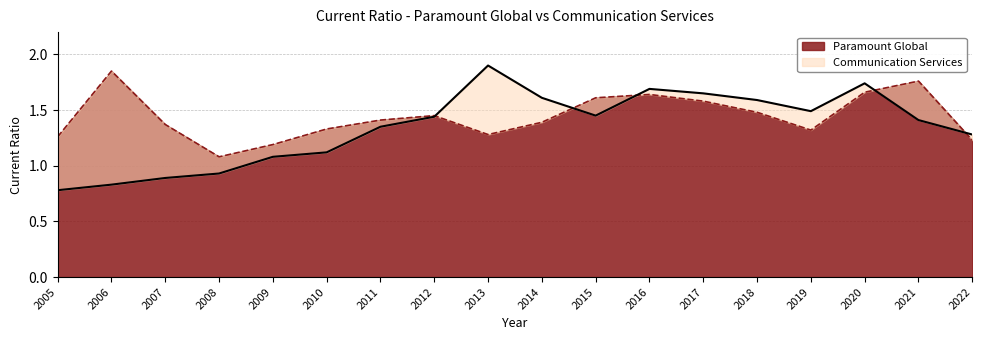

The Paramount Global series shows 2.9 at 2016. True or false?

False